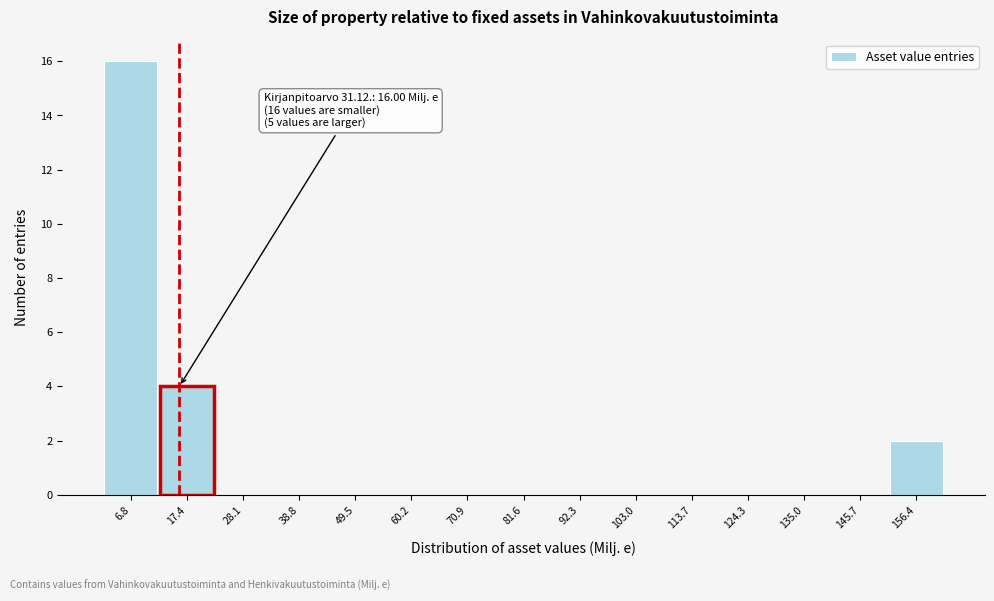

Over which range of the x-axis is the bar tallest?

2 to 12